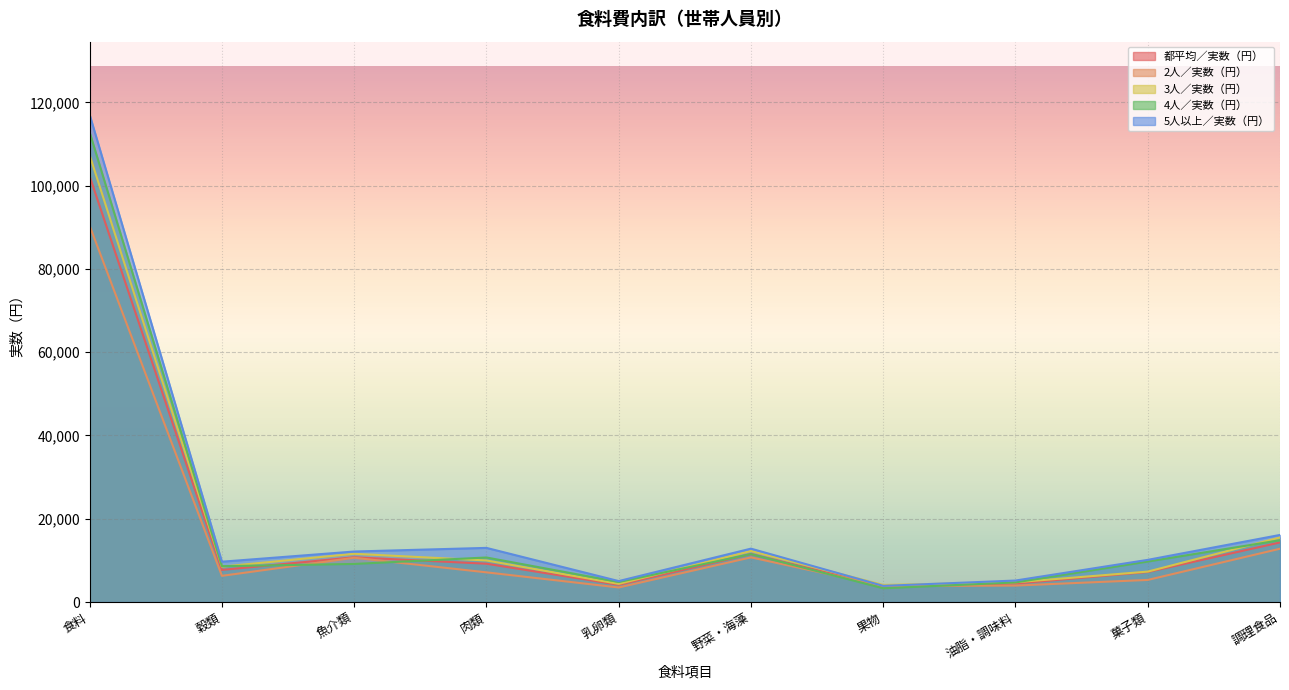

What value does the 3人／実数（円） series have at 肉類, to the nearest 50?

10000